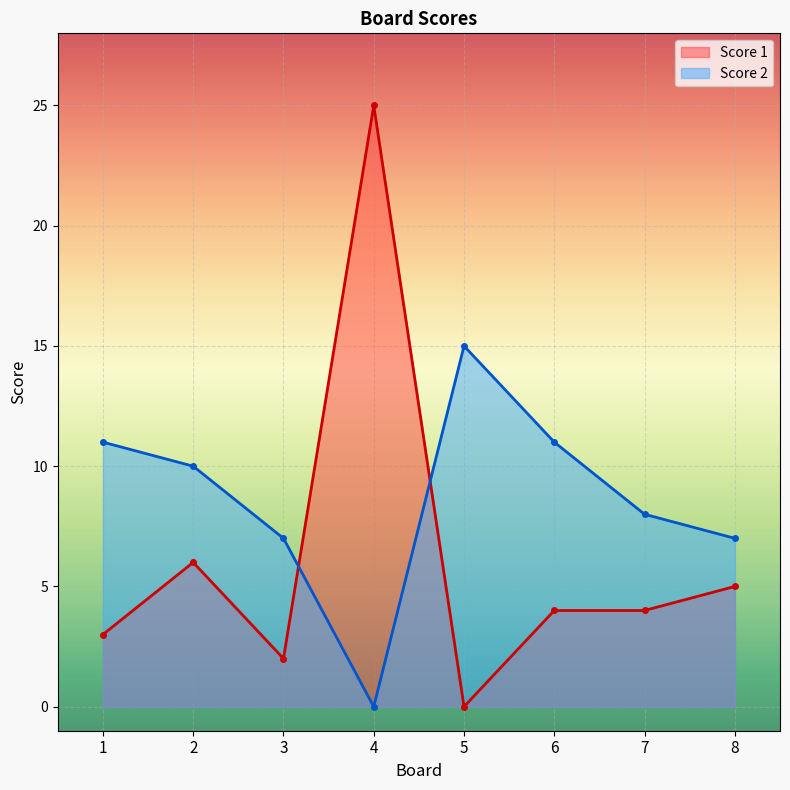

Reading left to right, transcribe all the data shown in this chart.

Score 1: 1=3	2=6	3=2	4=25	5=0	6=4	7=4	8=5
Score 2: 1=11	2=10	3=7	4=0	5=15	6=11	7=8	8=7